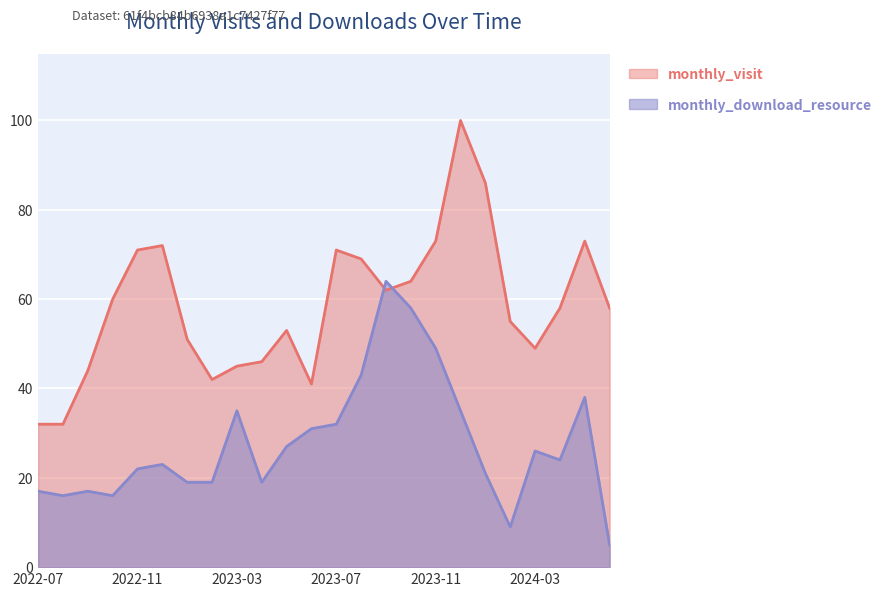

True or false: monthly_visit has a value of 169 at 2023-12.

False